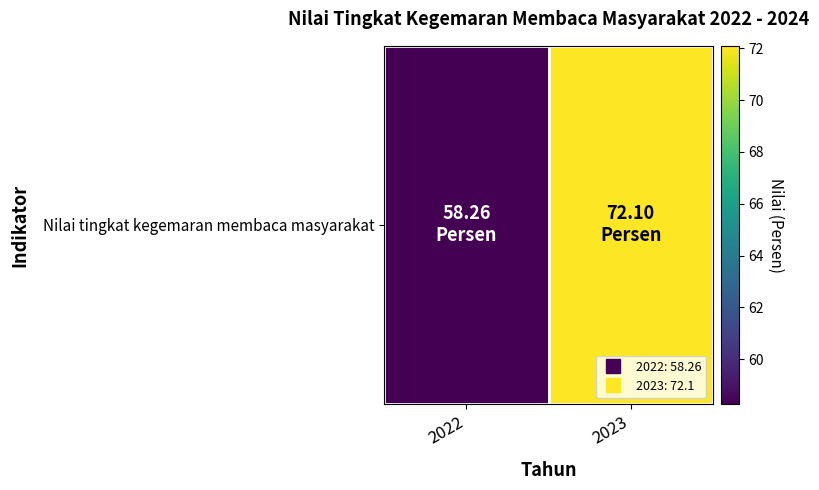

True or false: the data shows 29.7 at 2022.

False